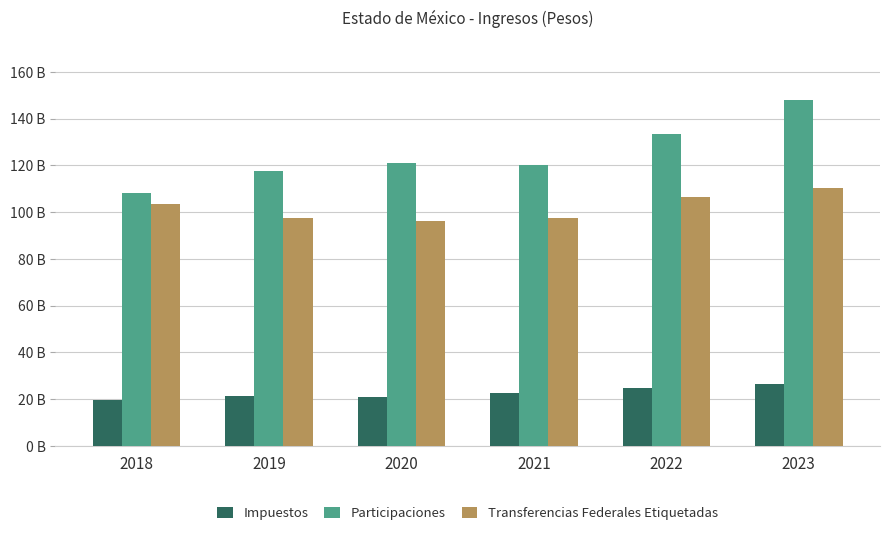

List the labels in order of Participaciones value, smallest first.

2018, 2019, 2021, 2020, 2022, 2023